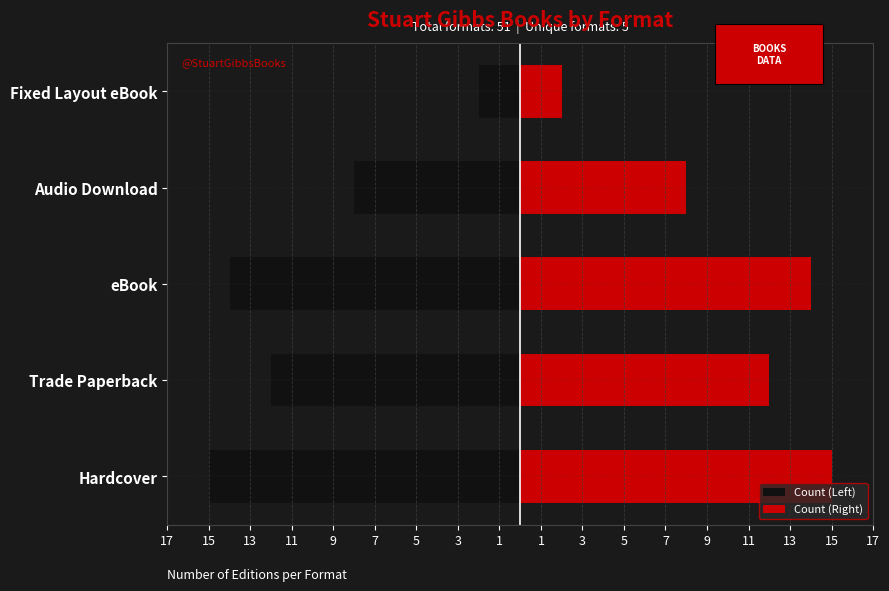

True or false: Count (Left) has a value of -25 at eBook.

False